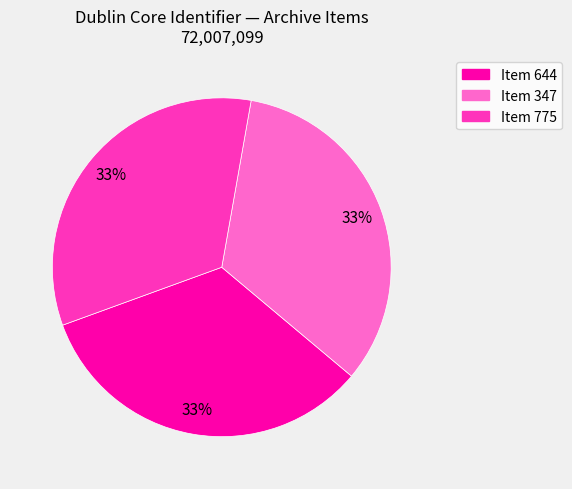

Does Item 347 represent more than half of the total?

No